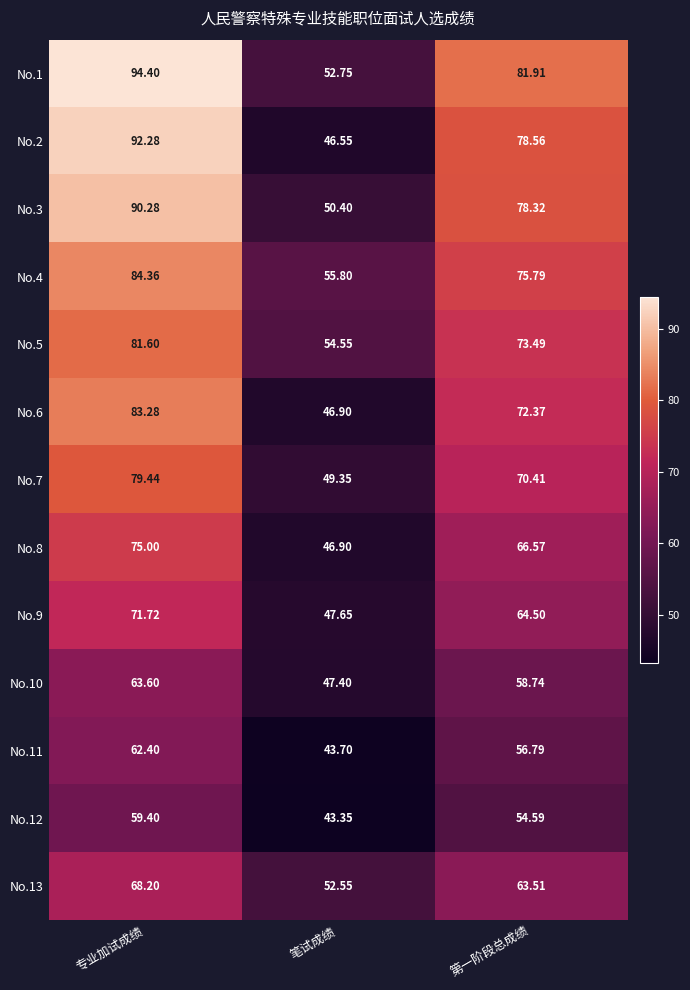

Which series has the largest total across all categories?

No.1